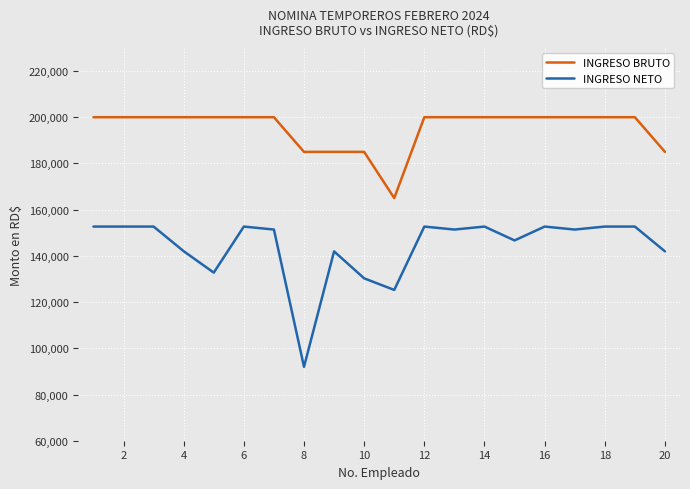

List the series in order of their peak value, highest first.

INGRESO BRUTO, INGRESO NETO